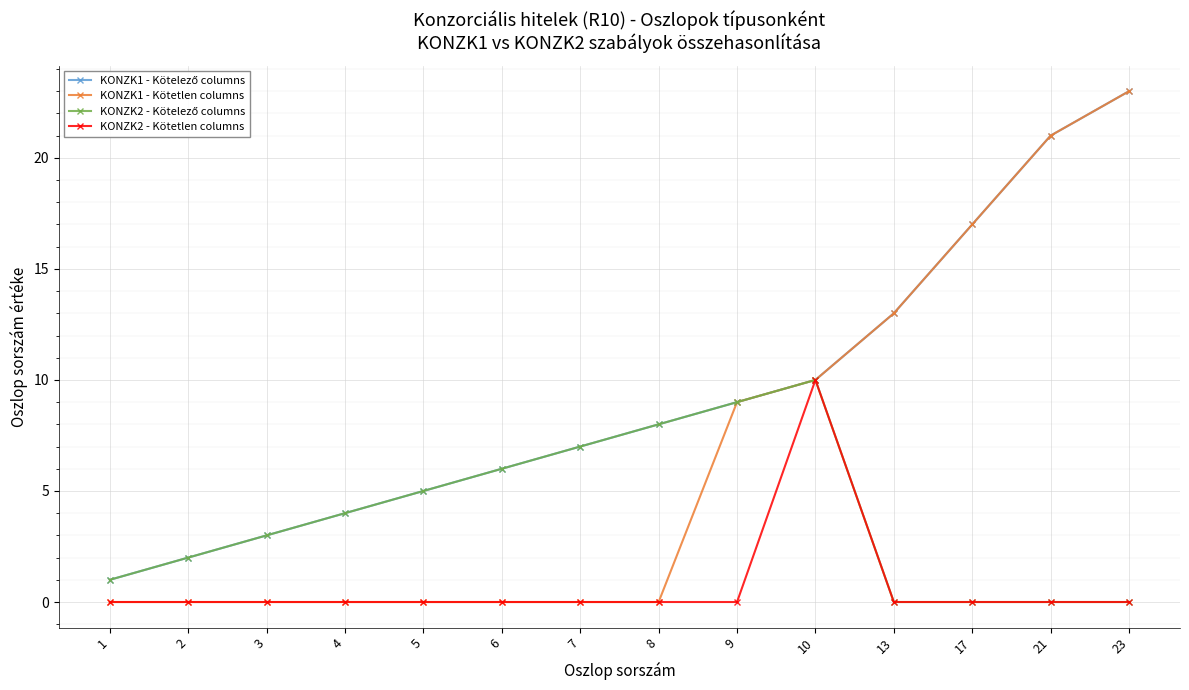

At how many categories does at least one series exceed 14?

3